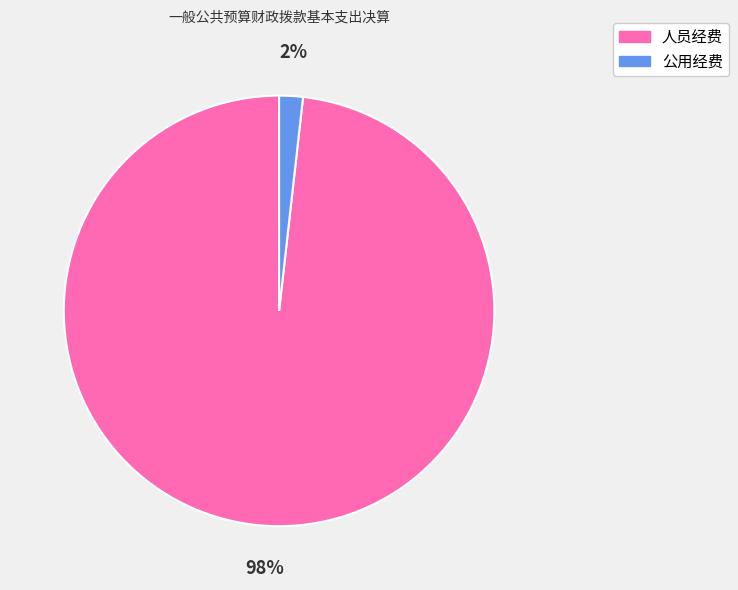

Does any single category account for the majority?

Yes